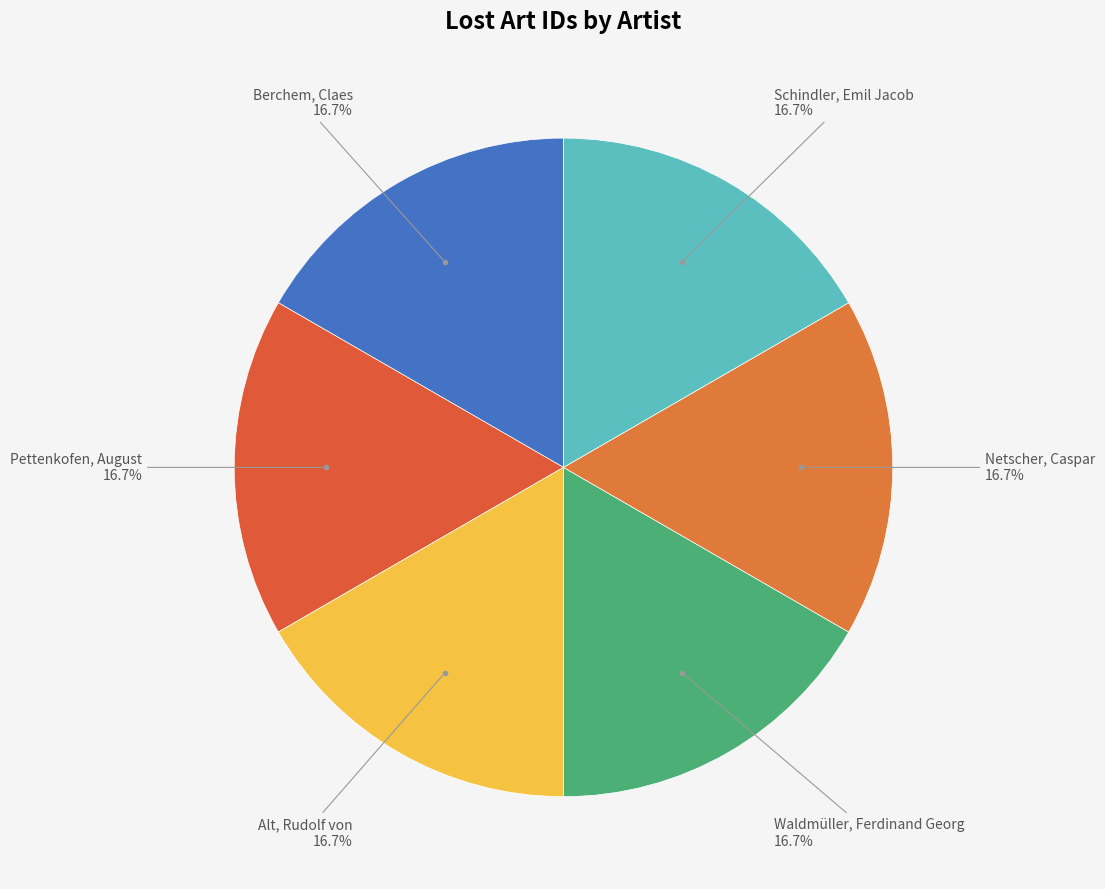

What is the largest slice in the pie chart?

Pettenkofen, August